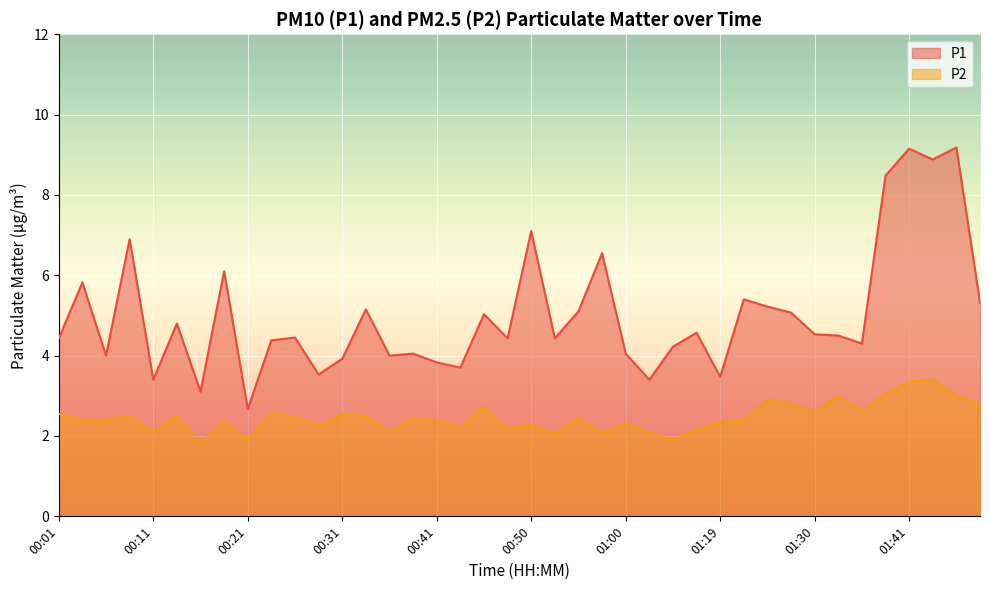

Reading left to right, list all the values displayed in this chart.

P1: 4.4	5.8	4.0	6.9	3.4	4.8	3.1	6.1	2.7	4.4	4.5	3.5	3.9	5.2	4.0	4.0	3.8	3.7	5.0	4.4	7.1	4.4	5.1	6.5	4.0	3.4	4.2	4.6	3.5	5.4	5.2	5.1	4.5	4.5	4.3	8.5	9.2	8.9	9.2	5.3
P2: 2.5	2.4	2.4	2.5	2.1	2.5	1.8	2.4	1.9	2.6	2.5	2.2	2.5	2.5	2.1	2.4	2.4	2.2	2.7	2.2	2.3	2.0	2.5	2.1	2.3	2.1	1.9	2.2	2.4	2.4	2.9	2.8	2.6	3.0	2.6	3.0	3.4	3.4	3.0	2.8